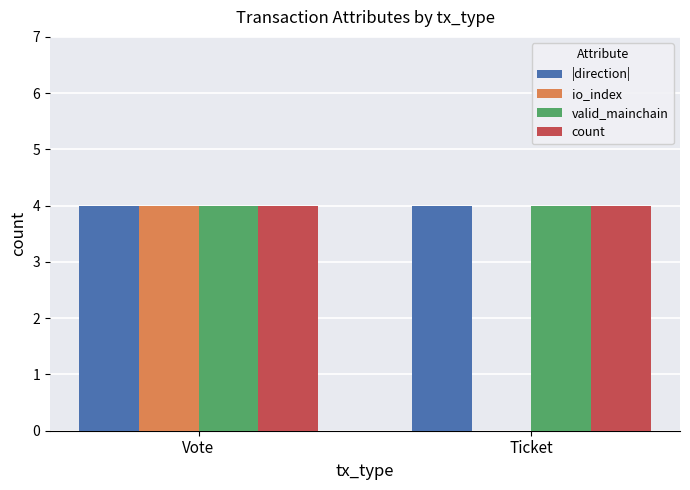

Read the |direction| value at Vote.

4